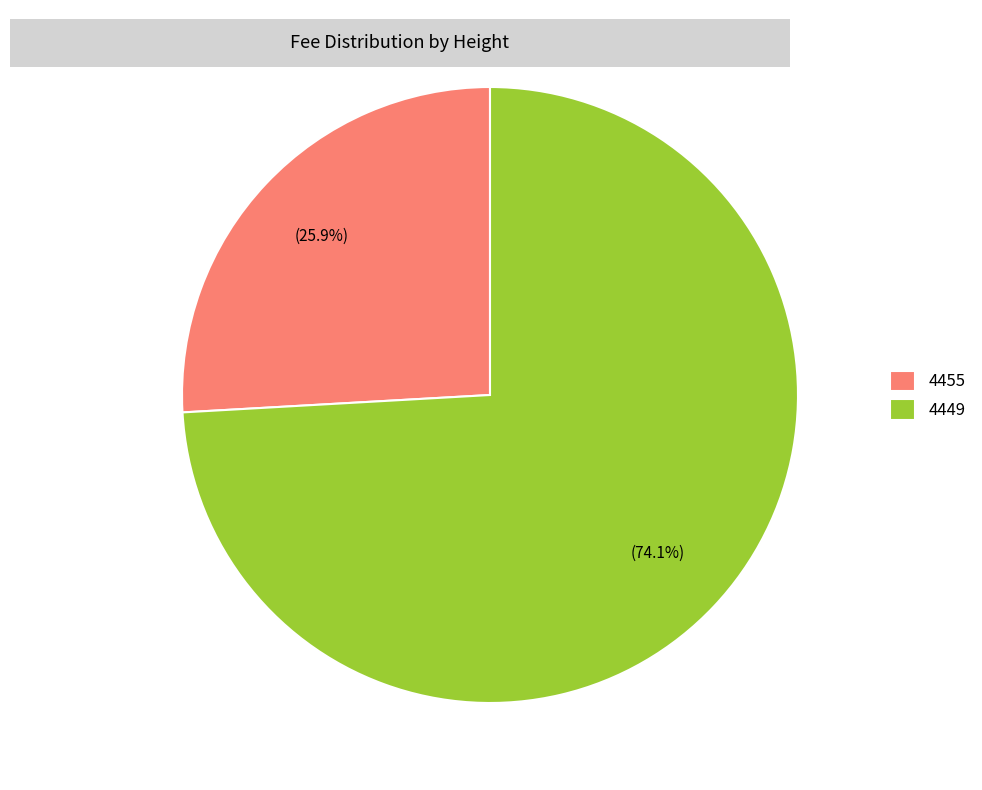

True or false: 4455 accounts for 18% of the total.

False